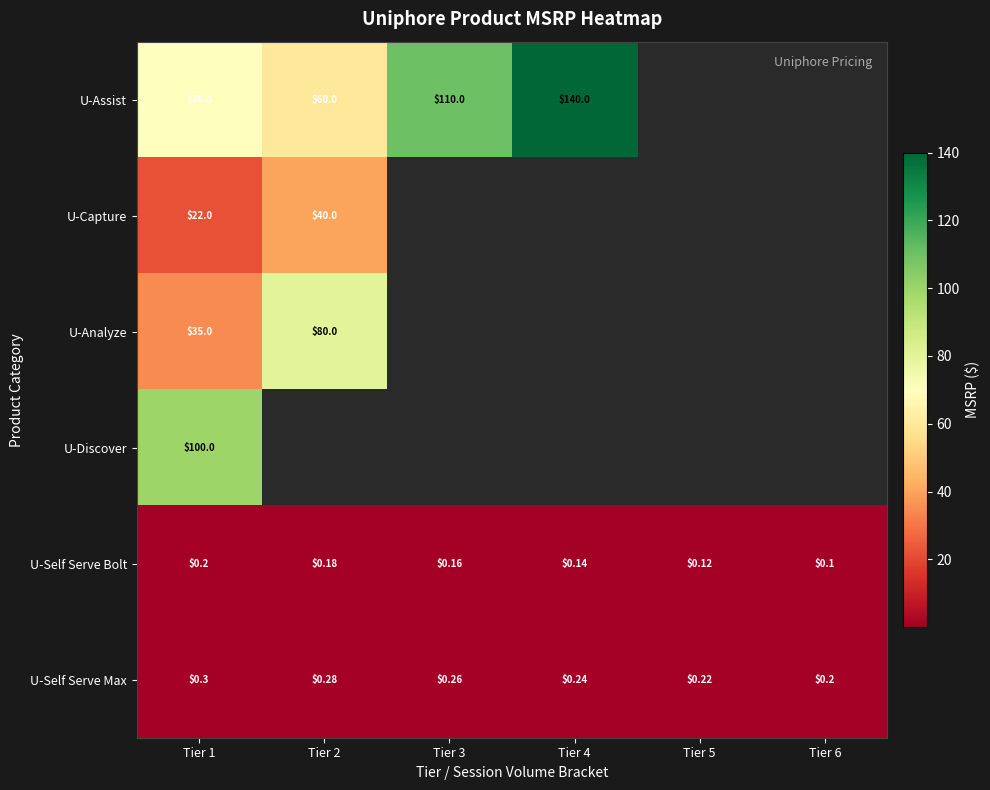

Is the value of U-Self Serve Max at Tier 5 greater than the value of U-Assist at Tier 3?

No